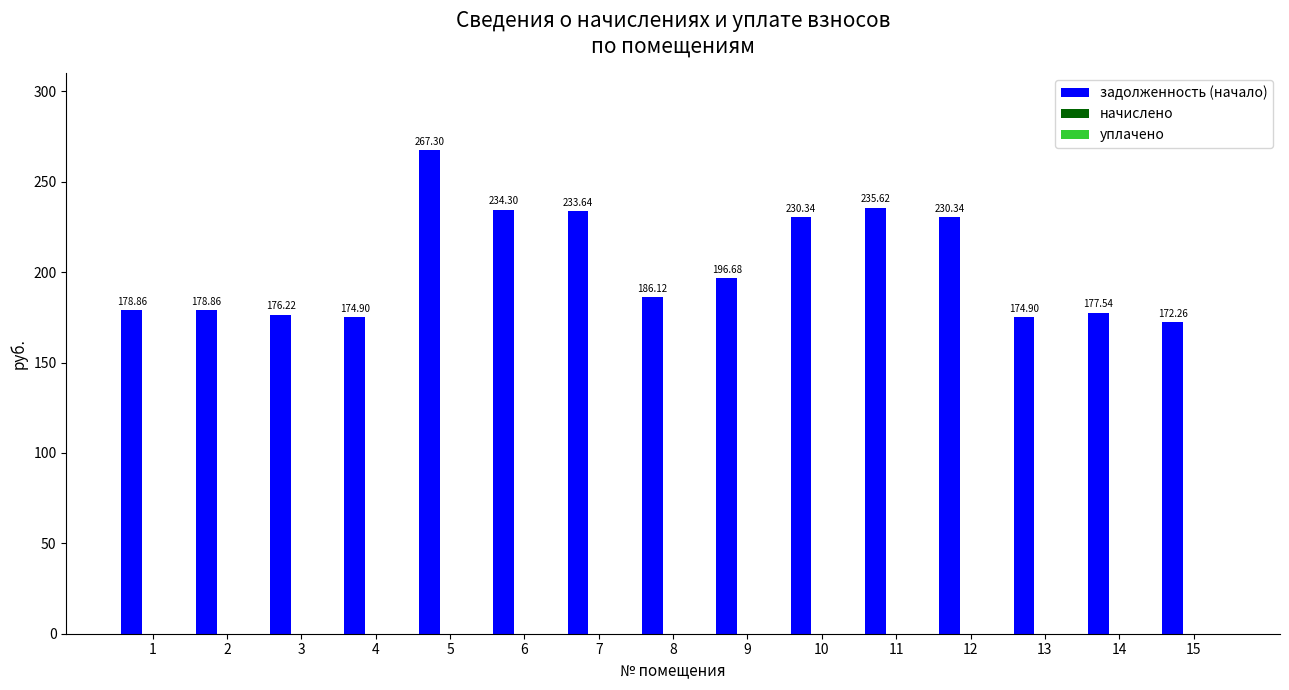

Which series changed the most between 12 and 14?

задолженность (начало)